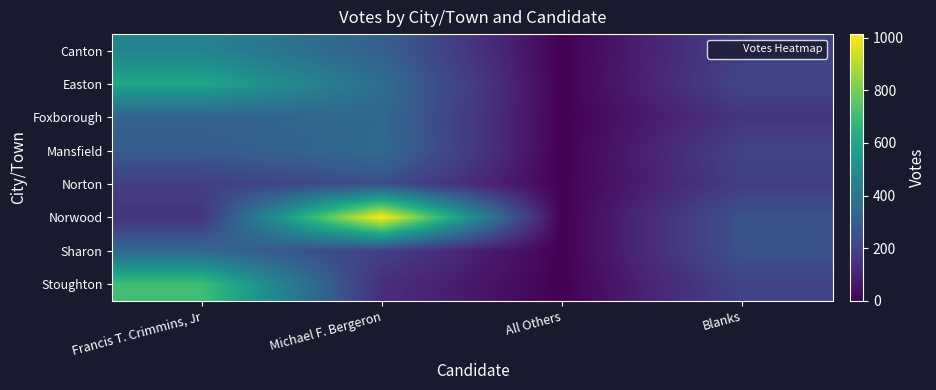

Reading right to left, extract all data points from this chart.

Canton: Blanks=197	All Others=0	Michael F. Bergeron=309	Francis T. Crimmins, Jr=457
Easton: Blanks=212	All Others=0	Michael F. Bergeron=364	Francis T. Crimmins, Jr=600
Foxborough: Blanks=156	All Others=0	Michael F. Bergeron=344	Francis T. Crimmins, Jr=318
Mansfield: Blanks=203	All Others=0	Michael F. Bergeron=349	Francis T. Crimmins, Jr=286
Norton: Blanks=187	All Others=2	Michael F. Bergeron=249	Francis T. Crimmins, Jr=191
Norwood: Blanks=261	All Others=0	Michael F. Bergeron=1014	Francis T. Crimmins, Jr=151
Sharon: Blanks=261	All Others=0	Michael F. Bergeron=197	Francis T. Crimmins, Jr=342
Stoughton: Blanks=206	All Others=0	Michael F. Bergeron=136	Francis T. Crimmins, Jr=705